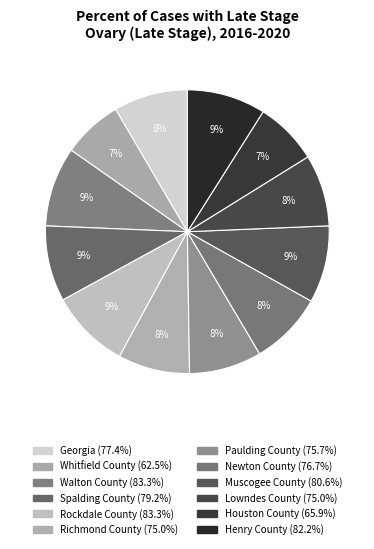

How many slices are in this pie chart?

12